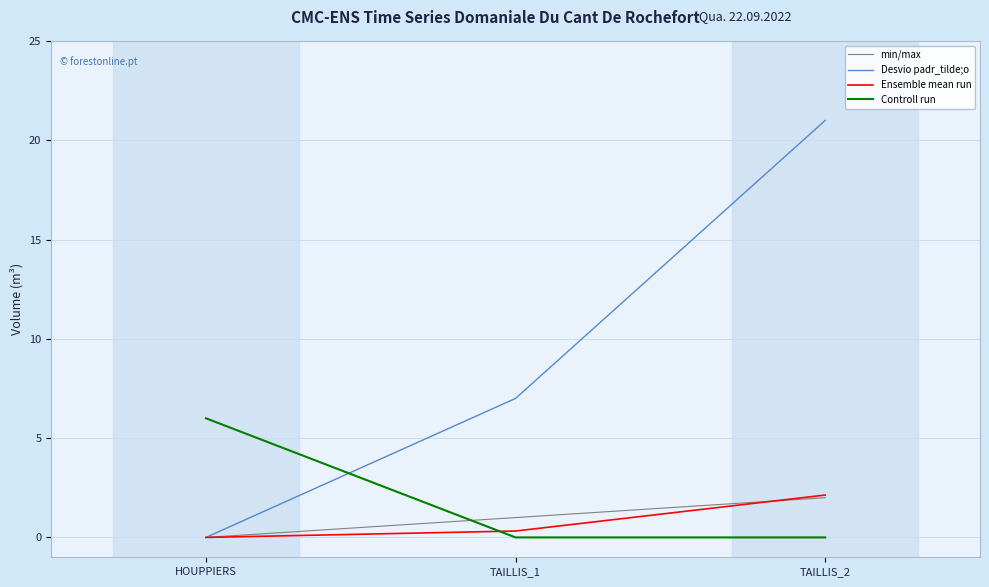

What is the difference between the maximum and second lowest values in the min/max series?

1.0